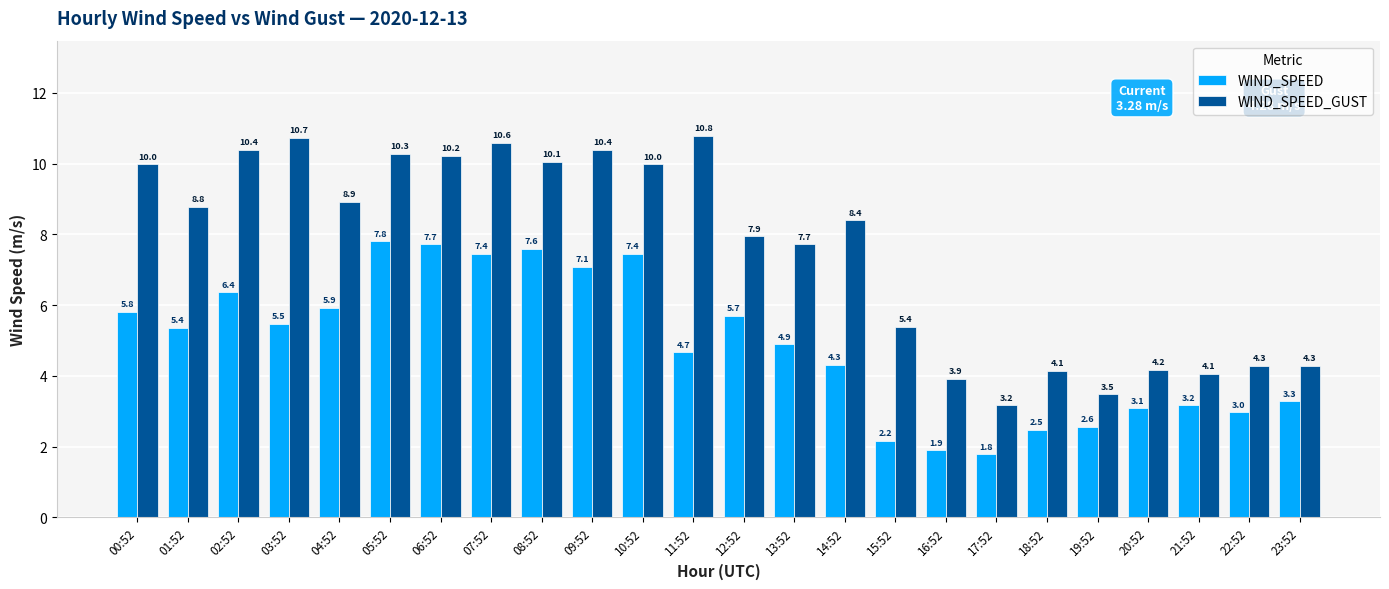

What are all the series names shown in the legend?

WIND_SPEED, WIND_SPEED_GUST